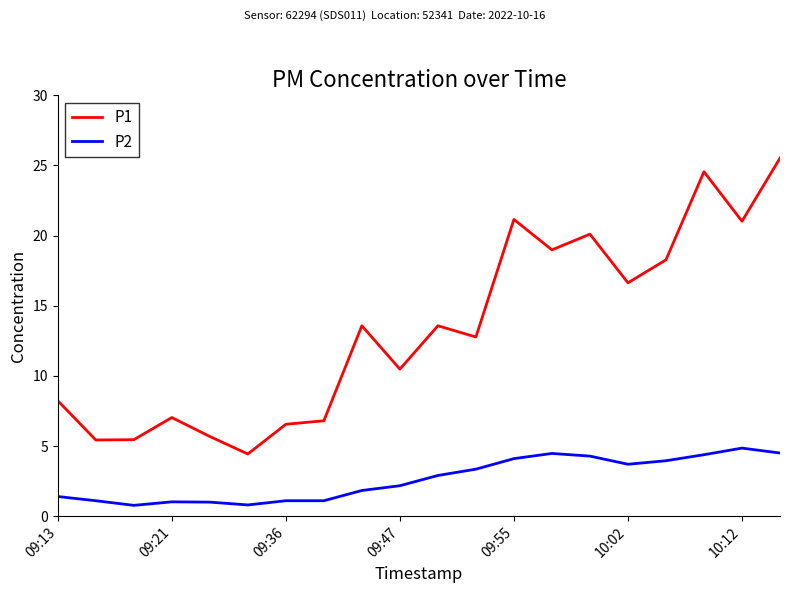

True or false: P2 and P1 cross at least once.

False